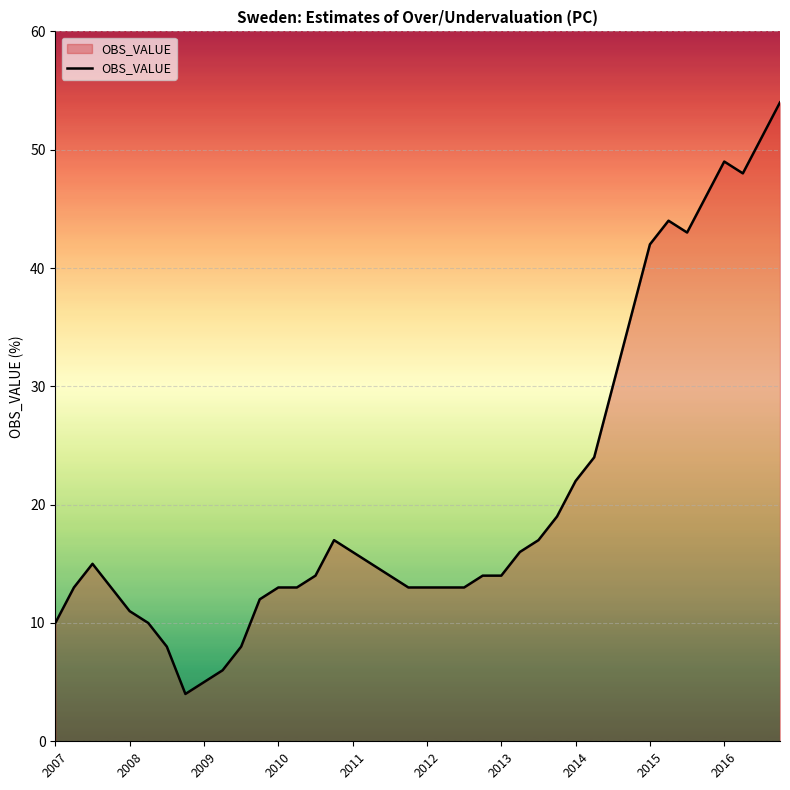

What is the minimum value shown in the chart?

4